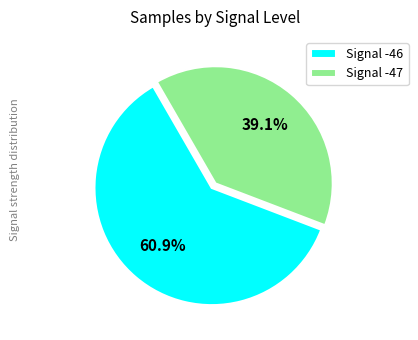

What is the largest slice in the pie chart?

Signal -46